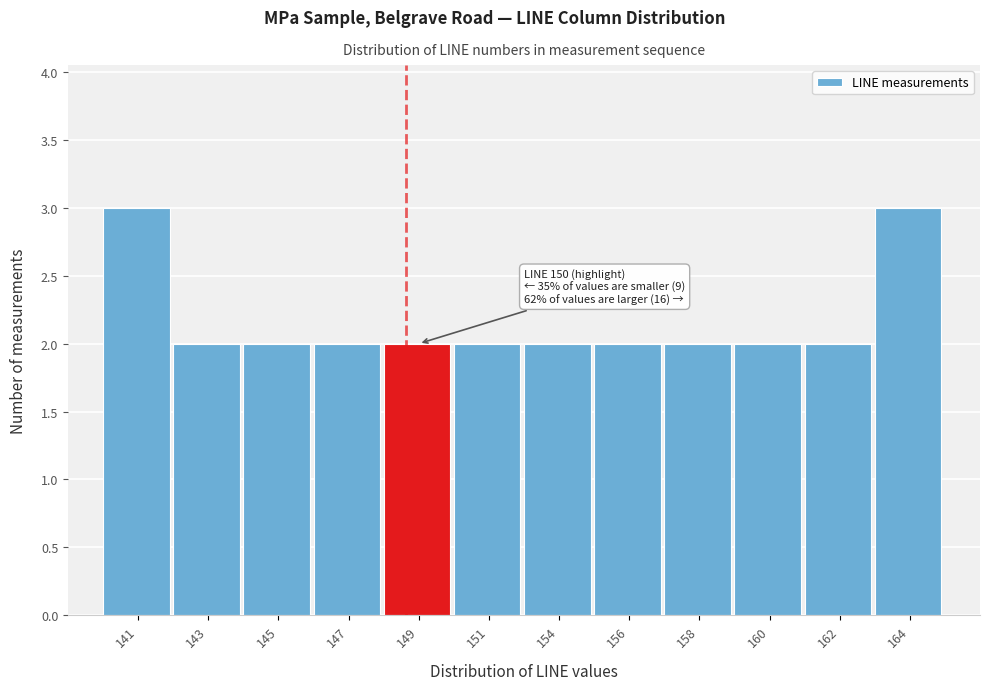

Reading right to left, extract all data points from this chart.

3	2	2	2	2	2	2	2	2	2	2	3